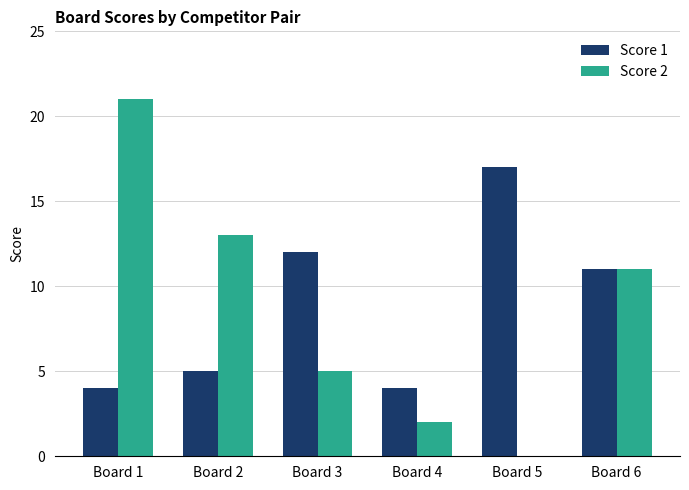

Reading right to left, list all the values displayed in this chart.

Score 1: Board 6=11	Board 5=17	Board 4=4	Board 3=12	Board 2=5	Board 1=4
Score 2: Board 6=11	Board 5=0	Board 4=2	Board 3=5	Board 2=13	Board 1=21